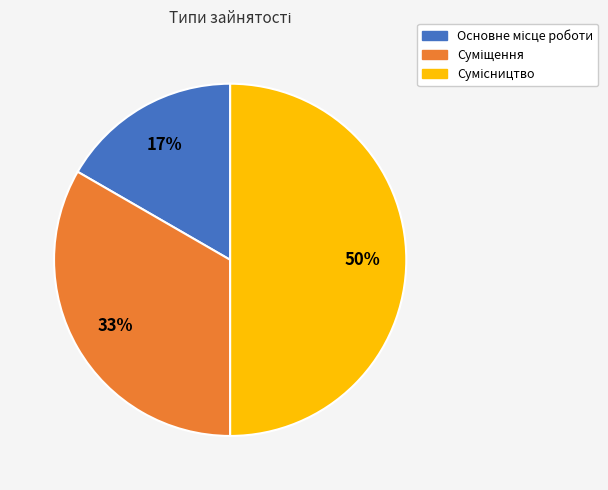

To the nearest percent, what is the difference between the largest and smallest slice percentages?

33%